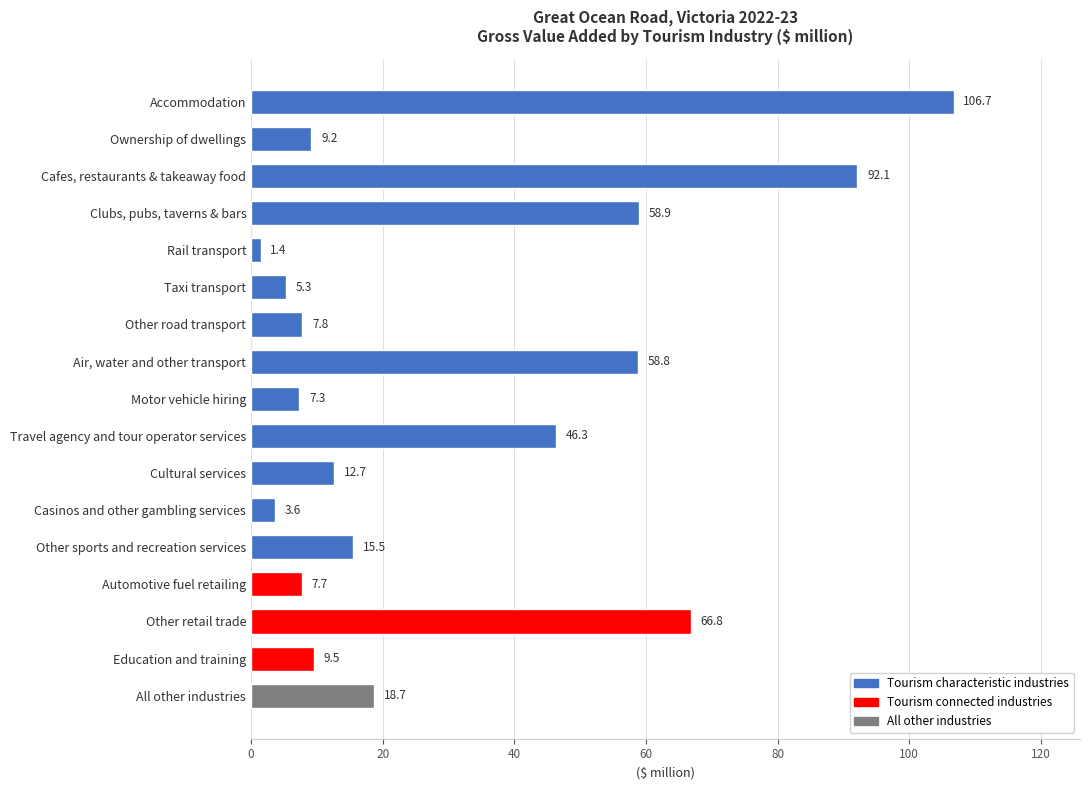

Rank the categories by value from lowest to highest.

Rail transport, Casinos and other gambling services, Taxi transport, Motor vehicle hiring, Automotive fuel retailing, Other road transport, Ownership of dwellings, Education and training, Cultural services, Other sports and recreation services, All other industries, Travel agency and tour operator services, Air, water and other transport, Clubs, pubs, taverns & bars, Other retail trade, Cafes, restaurants & takeaway food, Accommodation